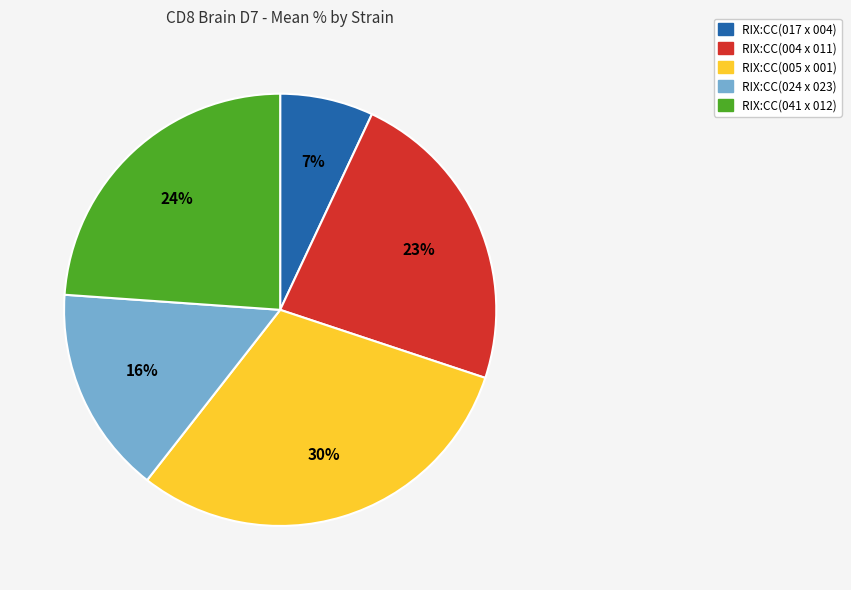

What is the smallest slice in the pie chart?

RIX:CC(017 x 004)